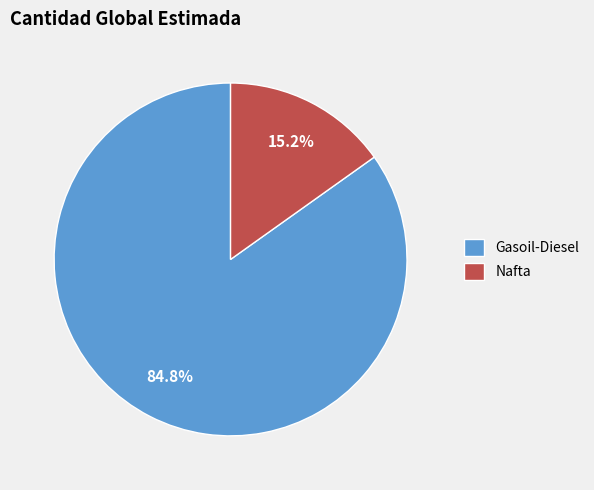

Which has a higher value, Nafta or Gasoil-Diesel?

Gasoil-Diesel